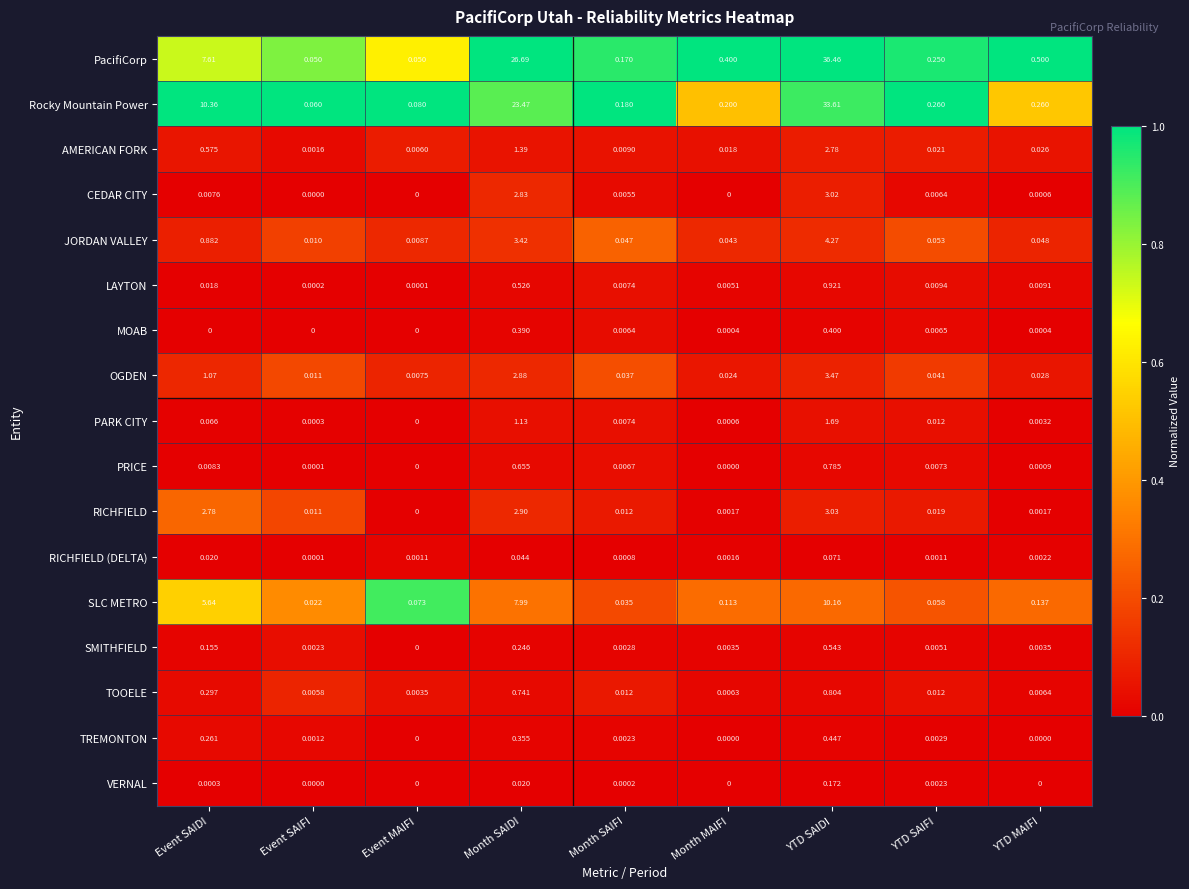

Which series has the largest range (max minus min)?

PacifiCorp